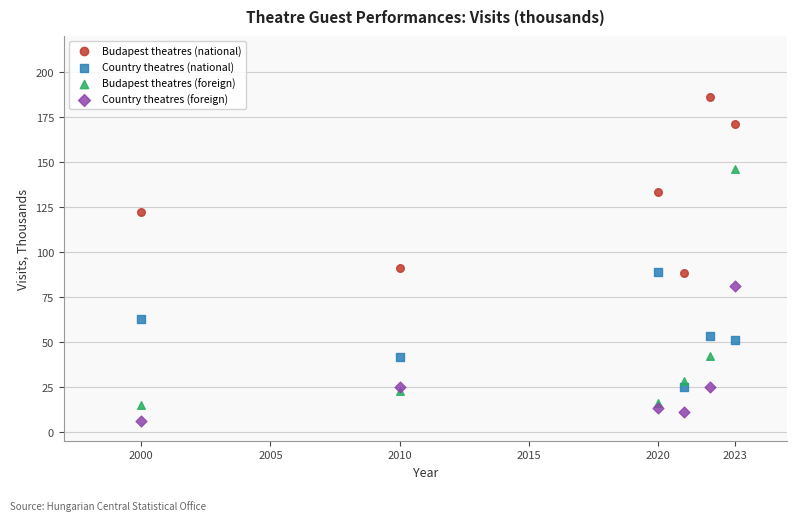

In the Budapest theatres (national) series, what Y value is closest to 137?

133.0